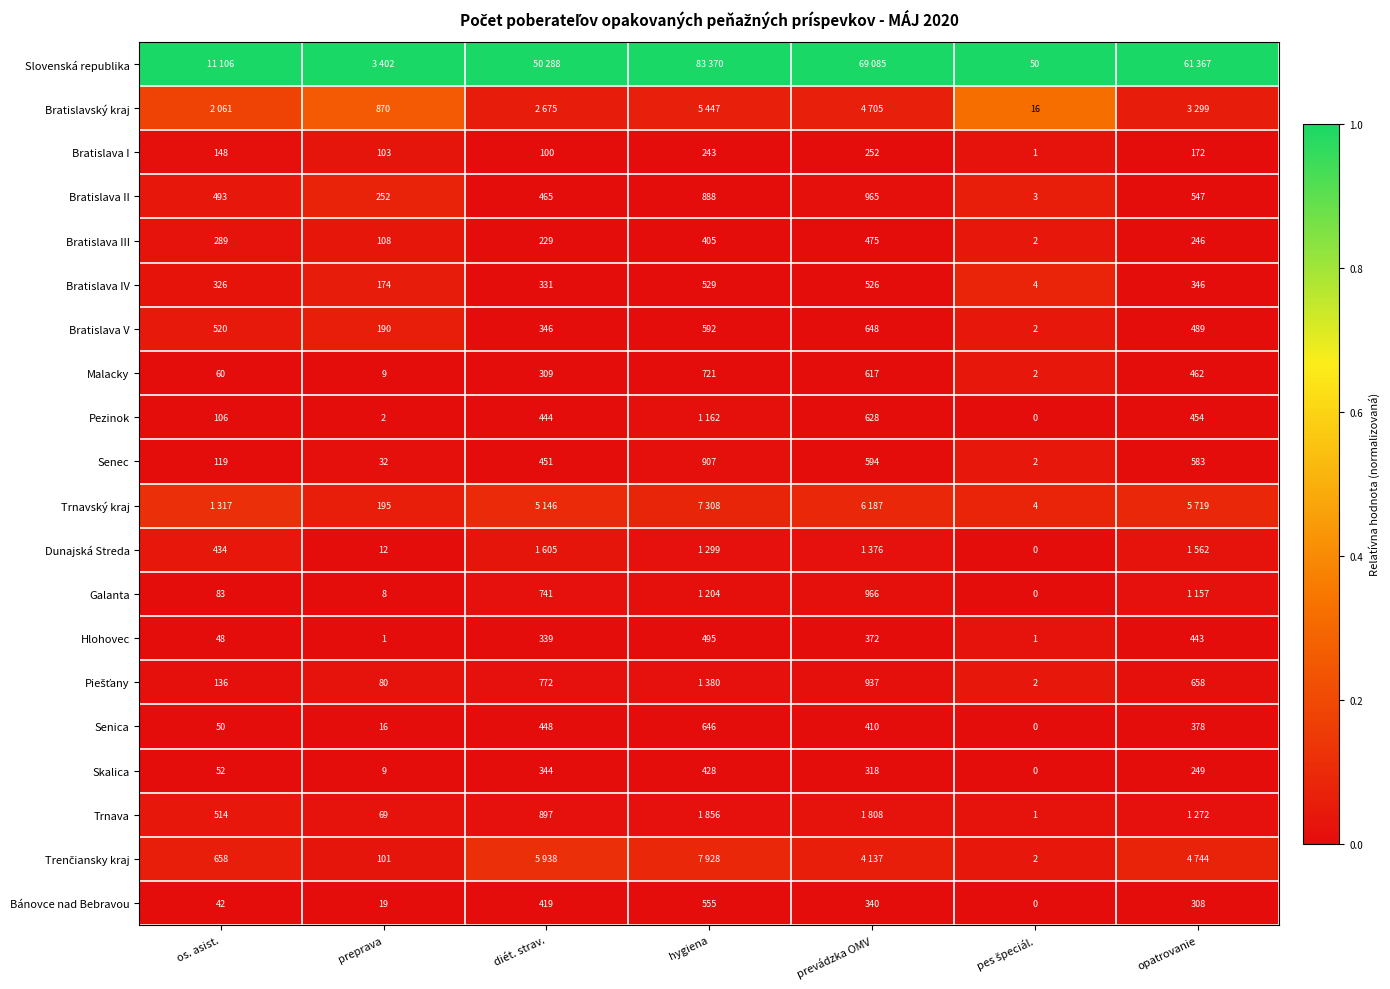

At which label is Malacky closest to 361?

diét. strav.